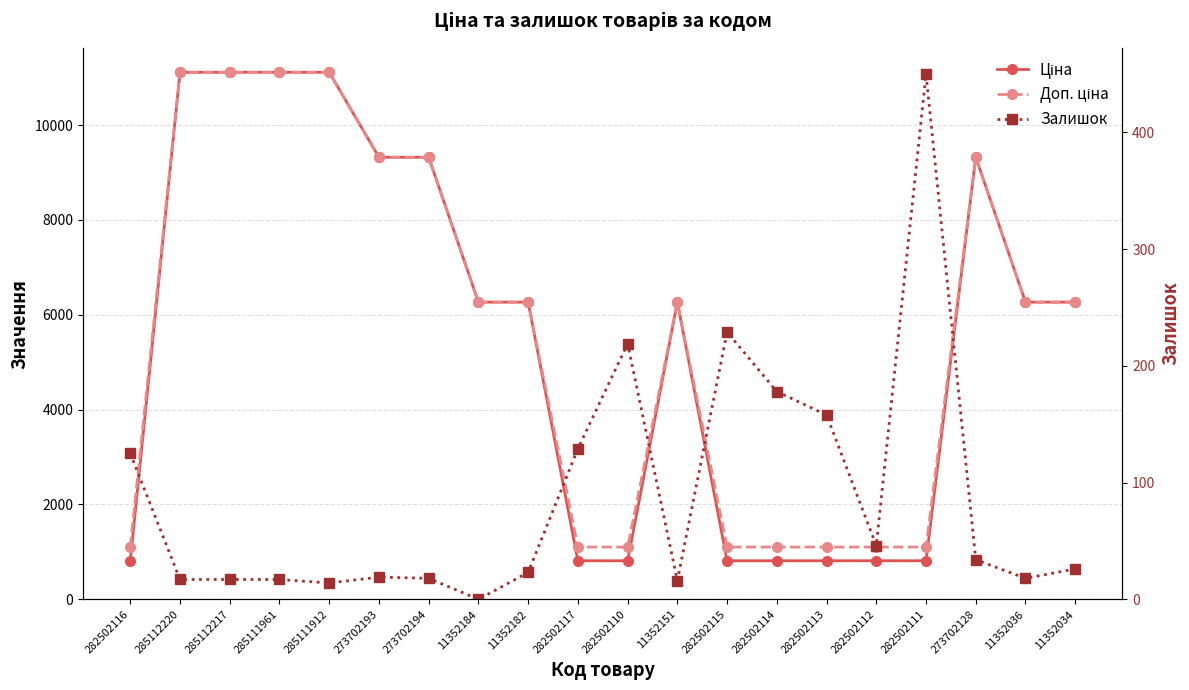

What is the value of the Залишок point at the 12th from the left?

16.0